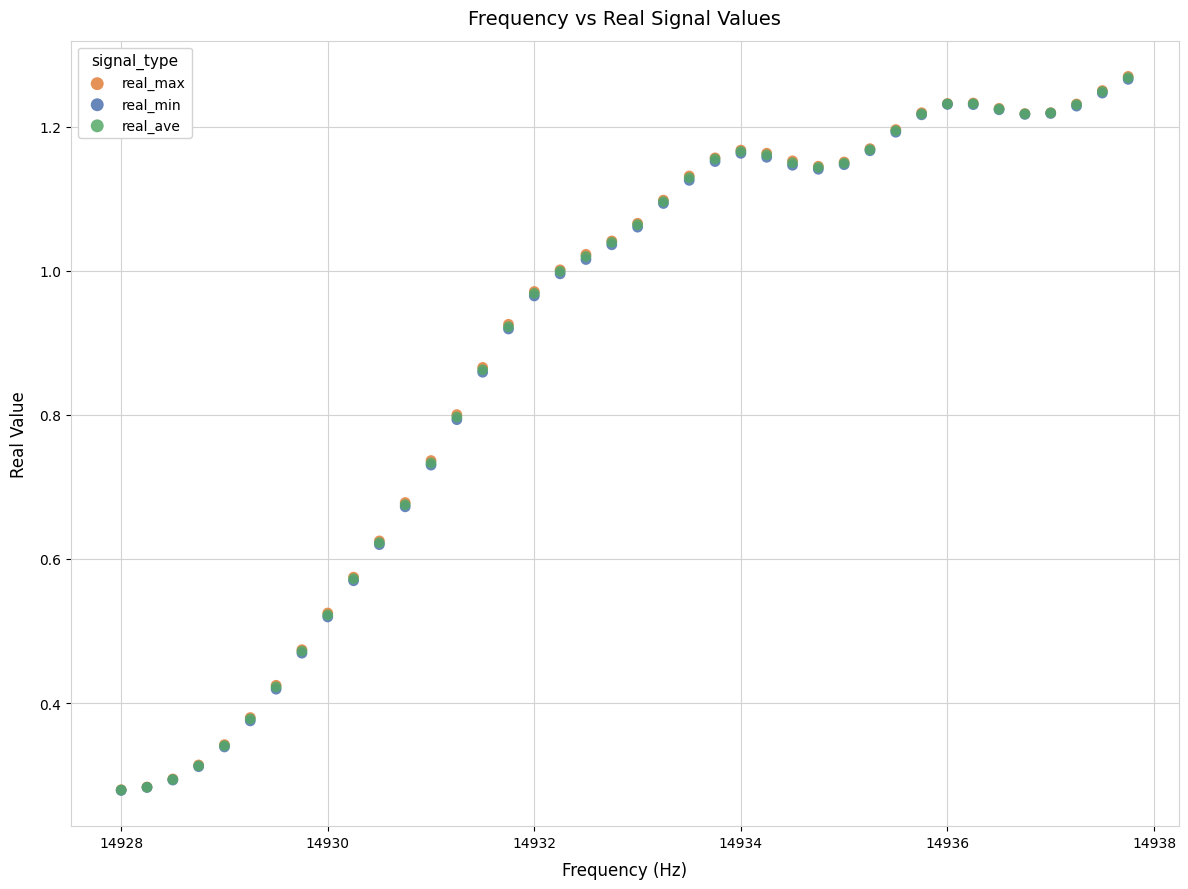

What are all the series names shown in the legend?

real_max, real_min, real_ave